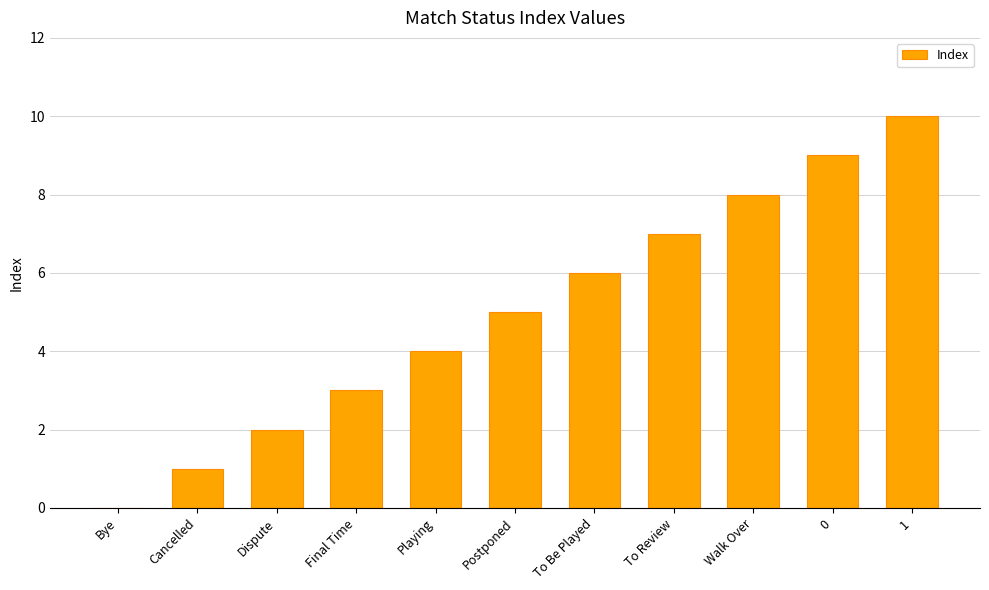

True or false: the data shows 6 at To Be Played.

True